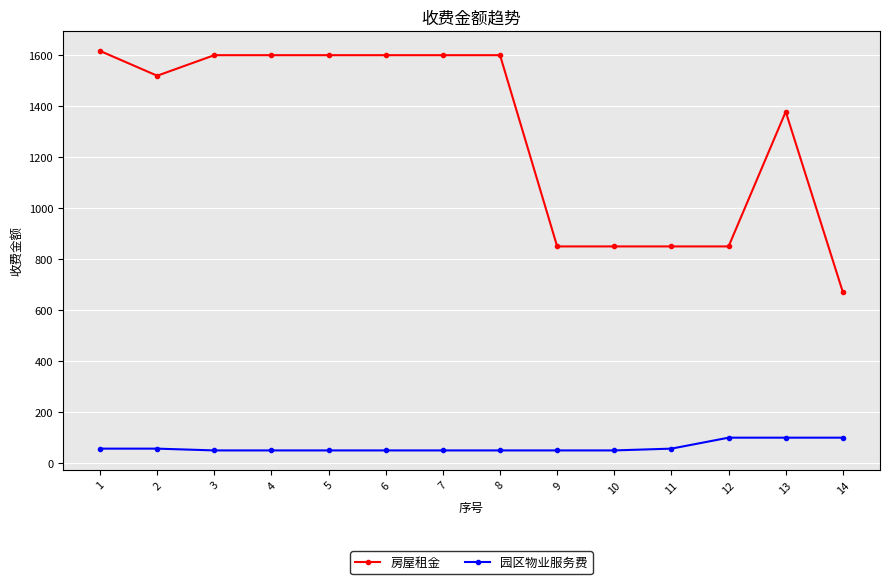

True or false: 房屋租金 has more than 0 interior local peaks.

True